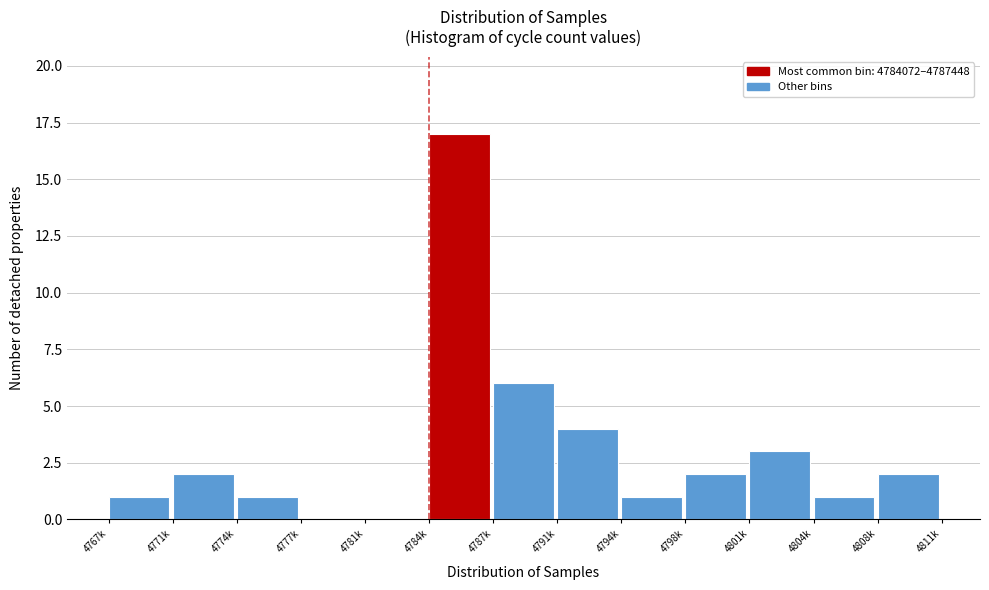

Reading left to right, transcribe all the data shown in this chart.

4767k=1	4771k=2	4774k=1	4777k=0	4781k=0	4784k=17	4787k=6	4791k=4	4794k=1	4798k=2	4801k=3	4804k=1	4808k=2